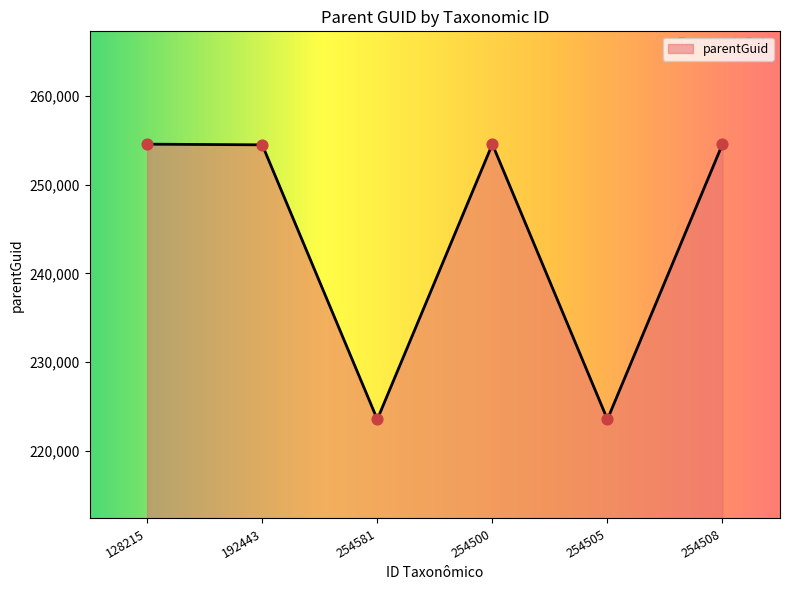

What is the change in value from 254500 to 254505?

-31051